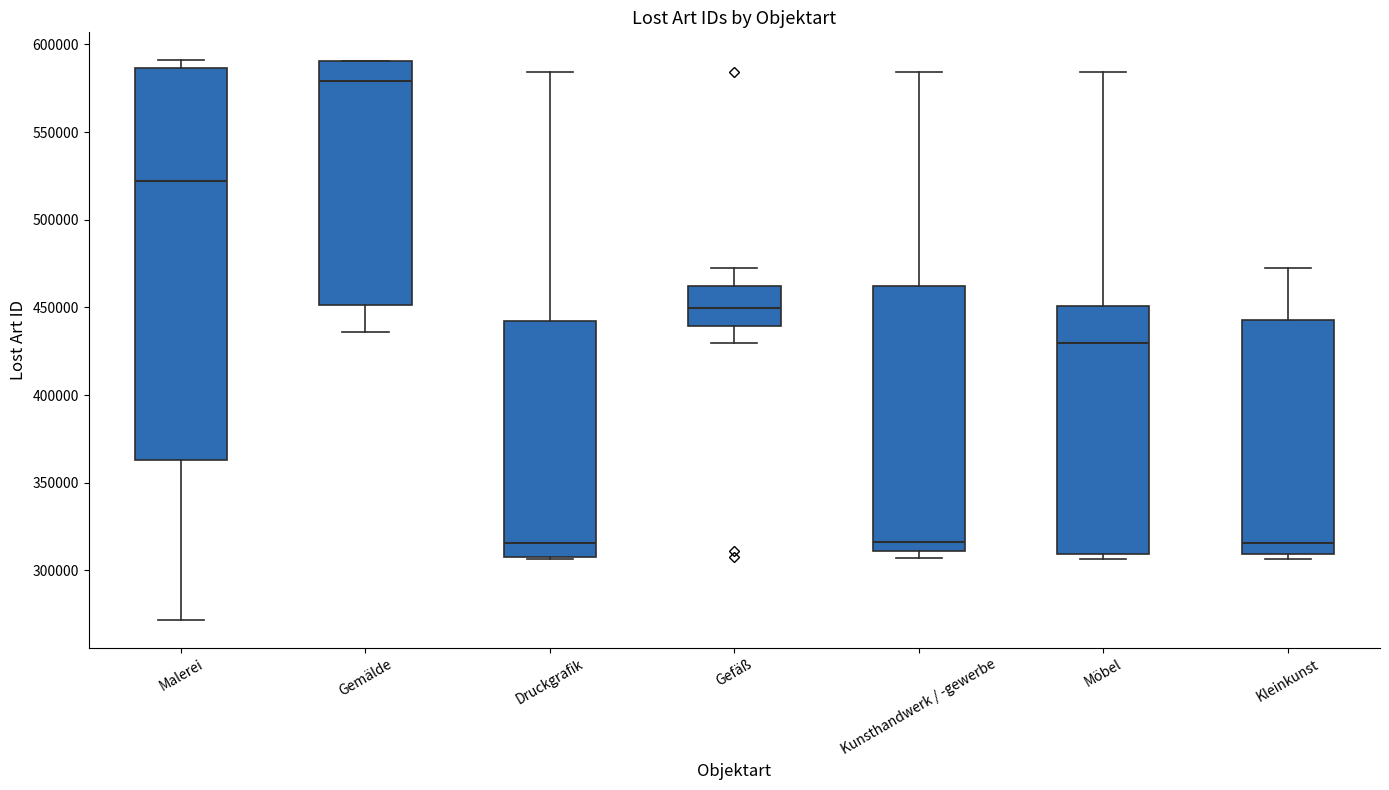

Reading left to right, transcribe this box plot: for each box, give where its median line is, the range the box spans, and where its two whiskers end, as read against the y-axis. The values are not printed on the chart, so give them approximately, as read against the axis.

Malerei: median 520000, box 365000 to 585000, whiskers 270000 to 590000
Gemälde: median 580000, box 450000 to 590000, whiskers 435000 to 590000
Druckgrafik: median 315000, box 305000 to 440000, whiskers 305000 to 585000
Gefäß: median 450000, box 440000 to 460000, whiskers 430000 to 470000
Kunsthandwerk / -gewerbe: median 315000, box 310000 to 460000, whiskers 305000 to 585000
Möbel: median 430000, box 310000 to 450000, whiskers 305000 to 585000
Kleinkunst: median 315000, box 310000 to 445000, whiskers 305000 to 470000